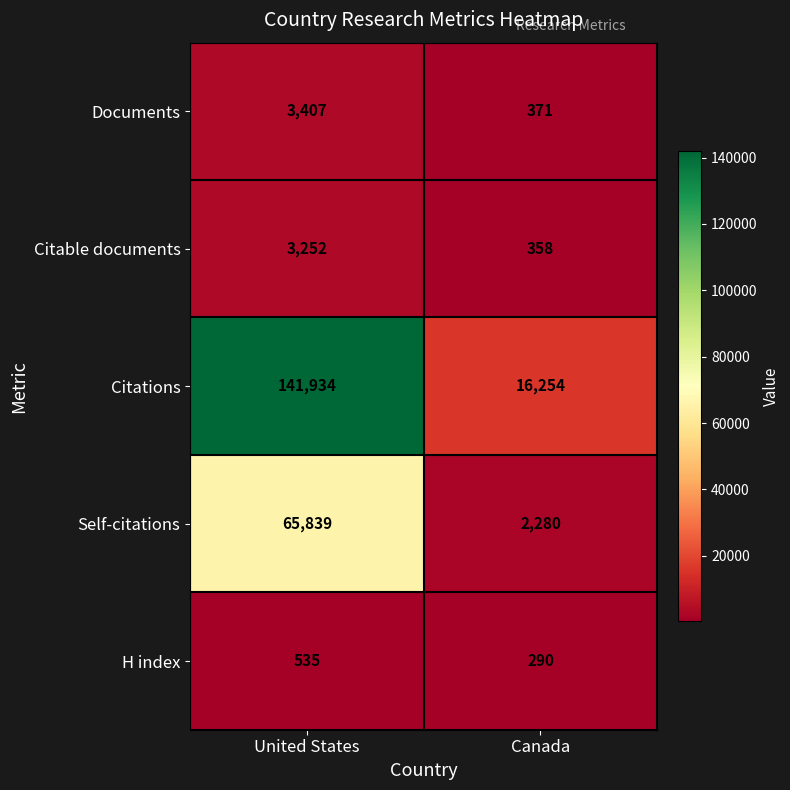

Rank the series by their maximum value, from highest to lowest.

Citations, Self-citations, Documents, Citable documents, H index